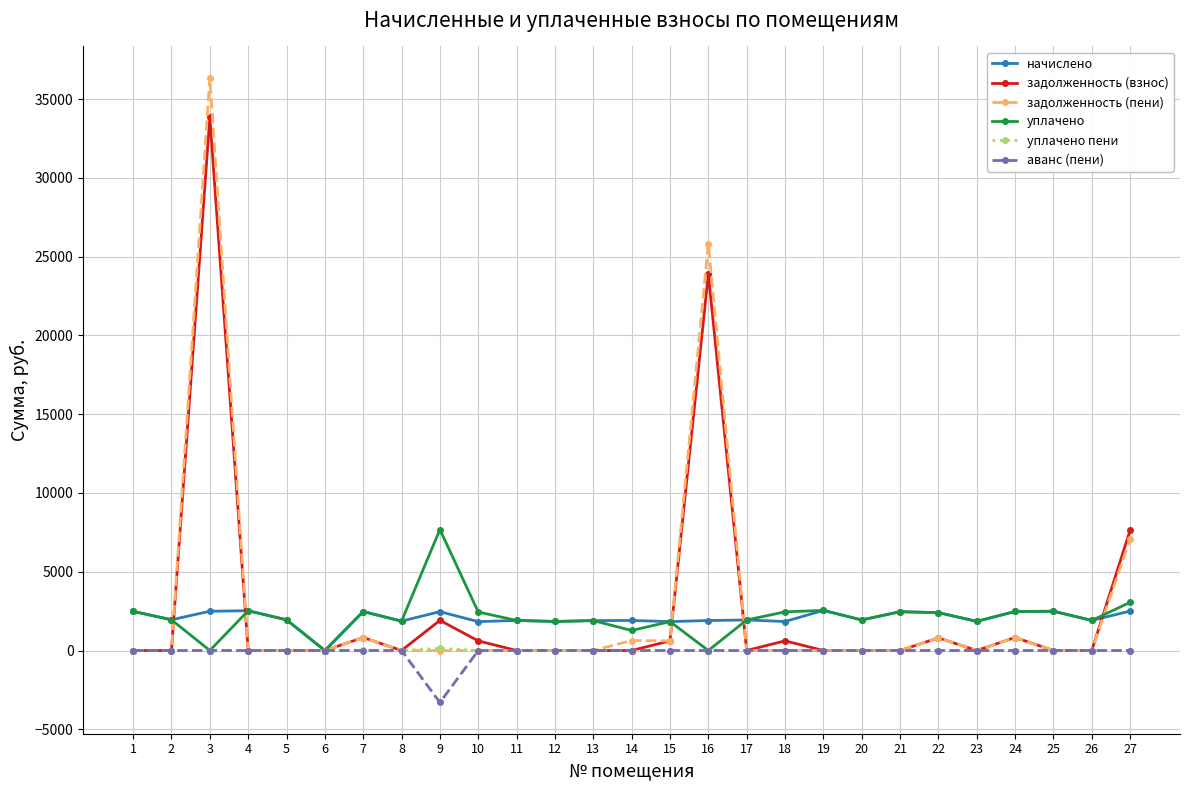

What is the sum of the уплачено values at 25 and 2?

4442.8